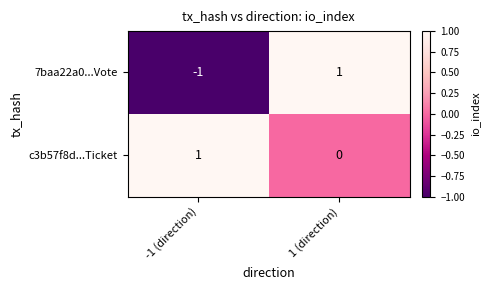

Reading right to left, extract all data points from this chart.

7baa22a0...Vote: 1	-1
c3b57f8d...Ticket: 0	1